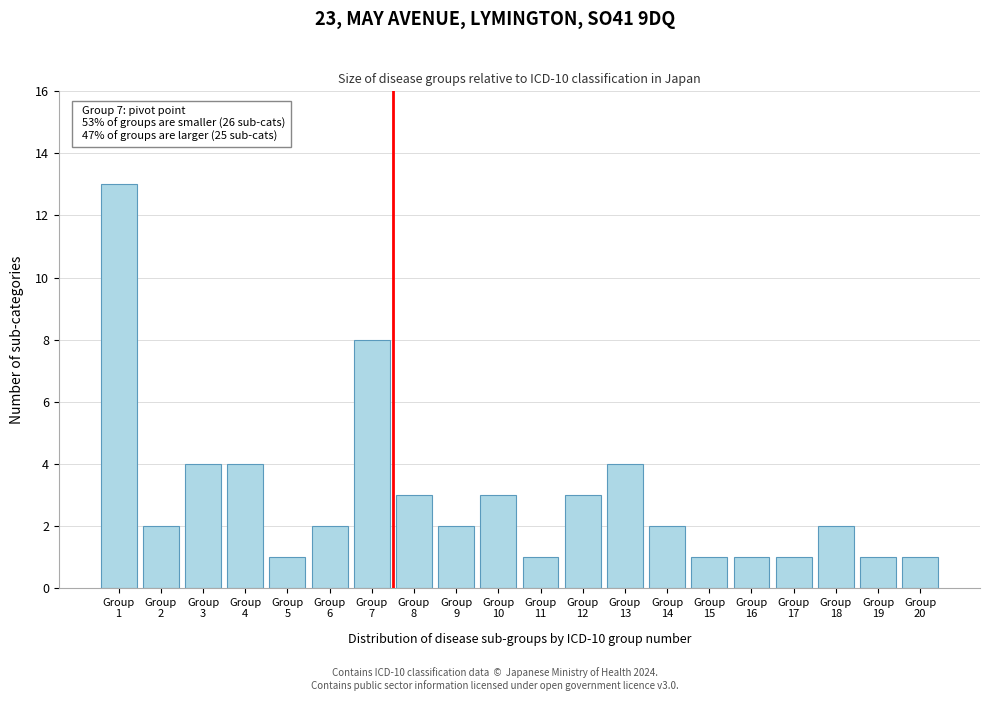

Reading left to right, what are all the values shown in this chart?

13	2	4	4	1	2	8	3	2	3	1	3	4	2	1	1	1	2	1	1